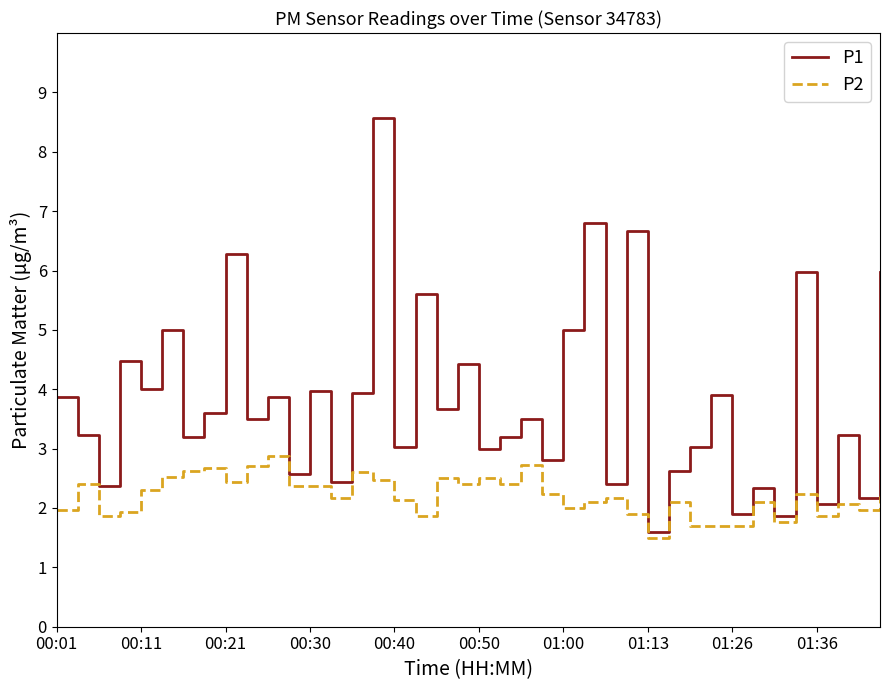

List the series in order of their peak value, highest first.

P1, P2